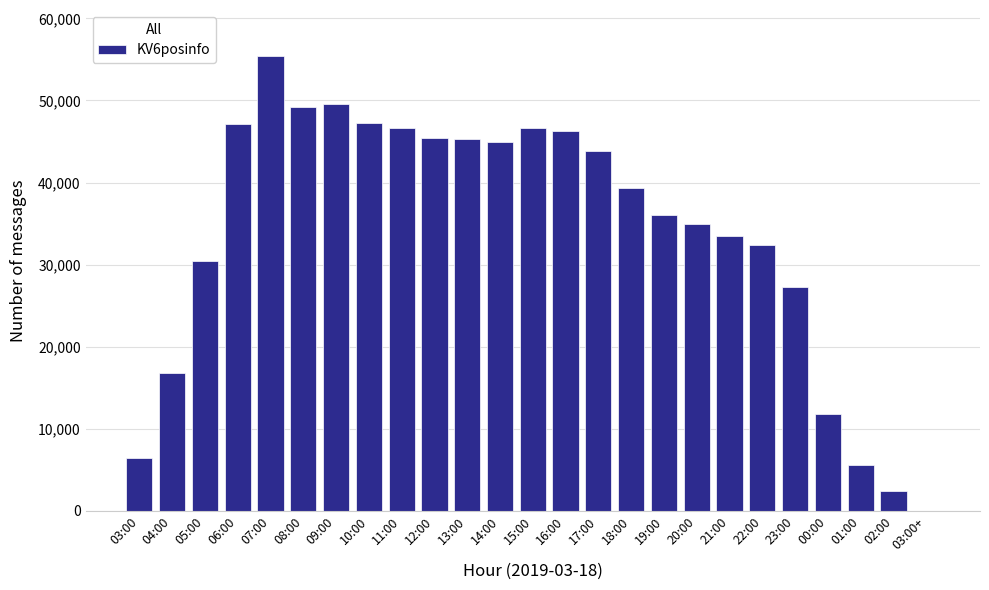

Which label corresponds to the largest value in the chart?

07:00